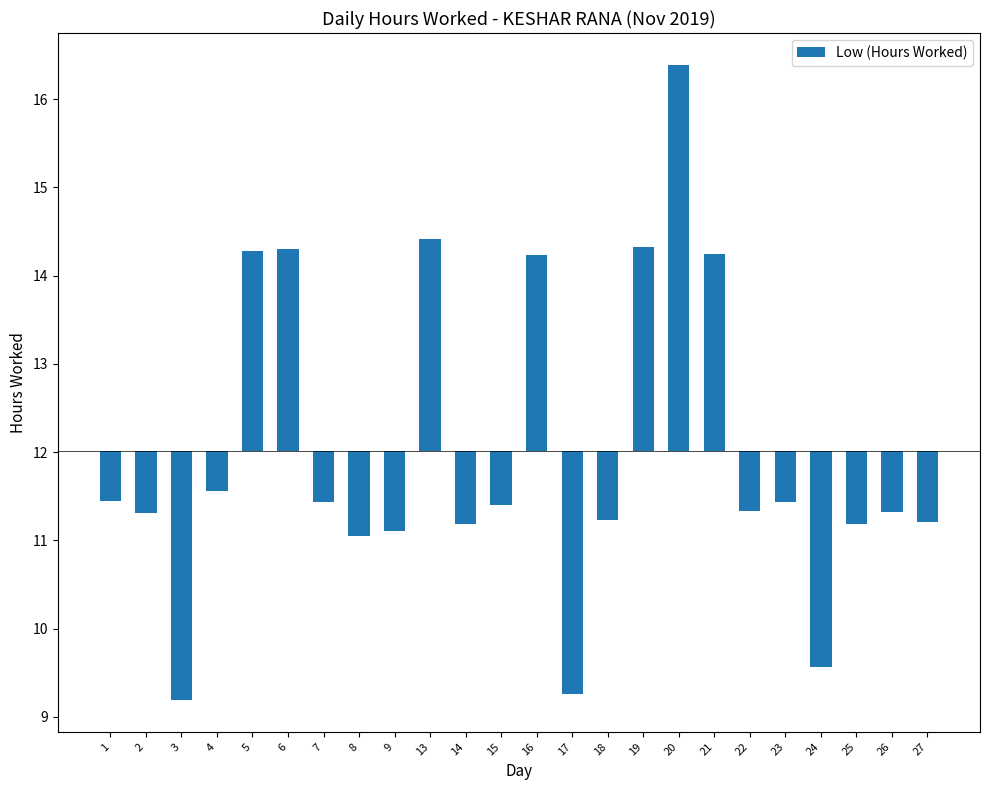

What is the value of the 4th bar from the left?

-0.5